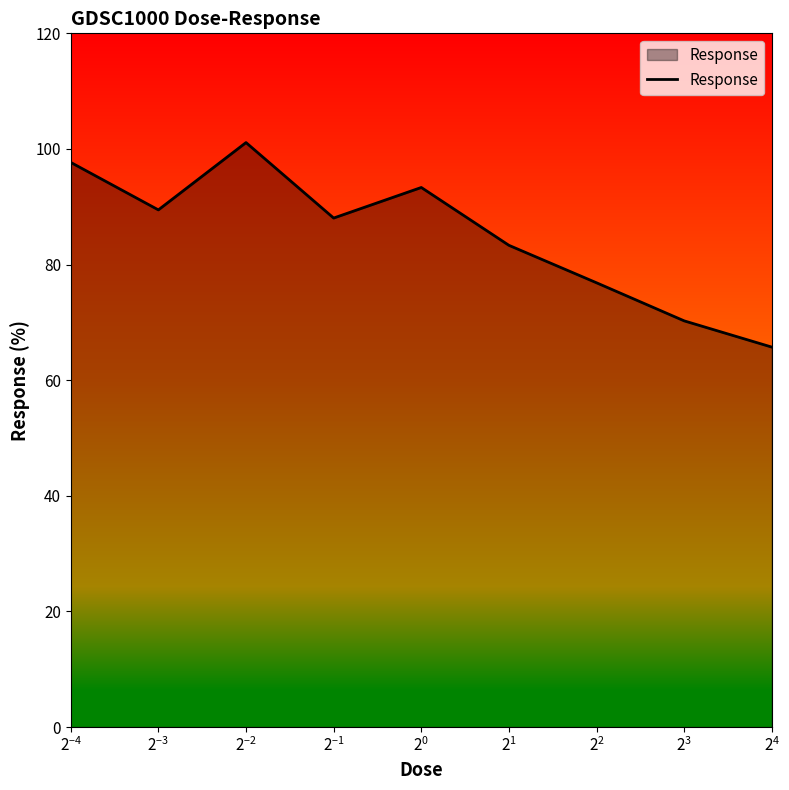

What is the difference between the maximum and minimum values?

35.4